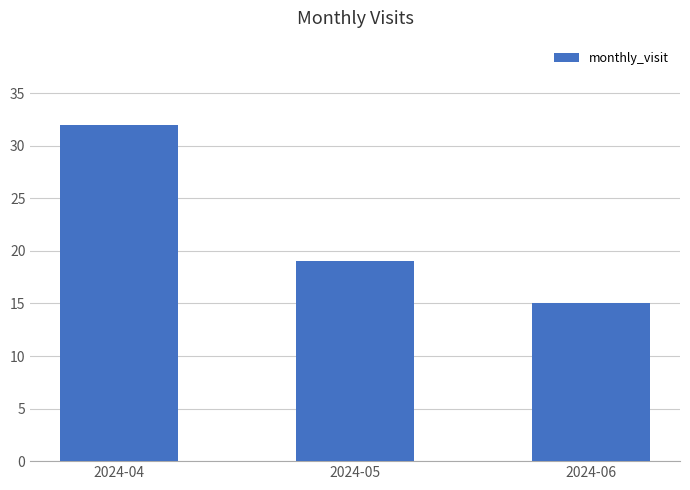

What is the difference between the maximum and minimum values?

17